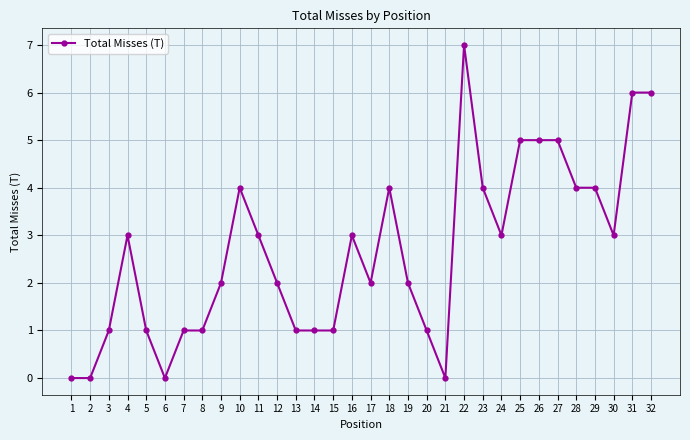

True or false: there are more than 0 points higher than both neighbors.

True